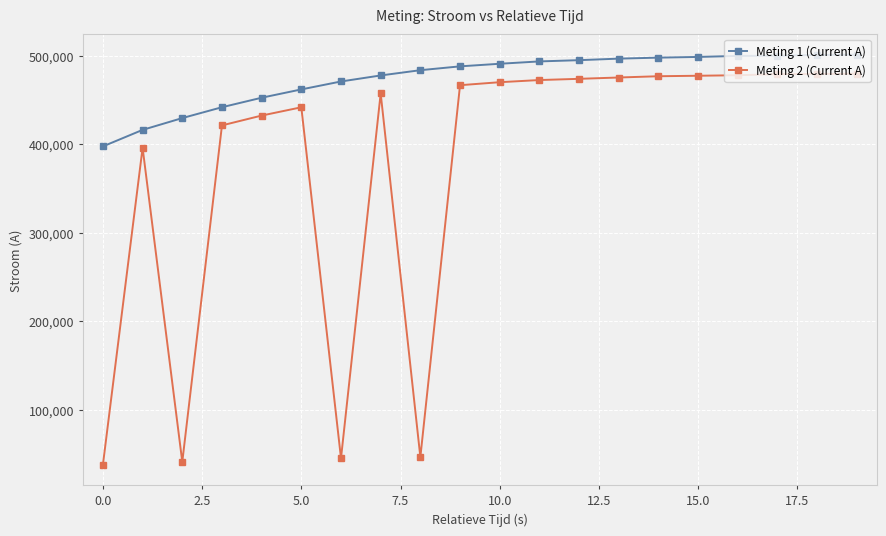

True or false: Meting 2 (Current A) has more than 1 interior local peaks.

True